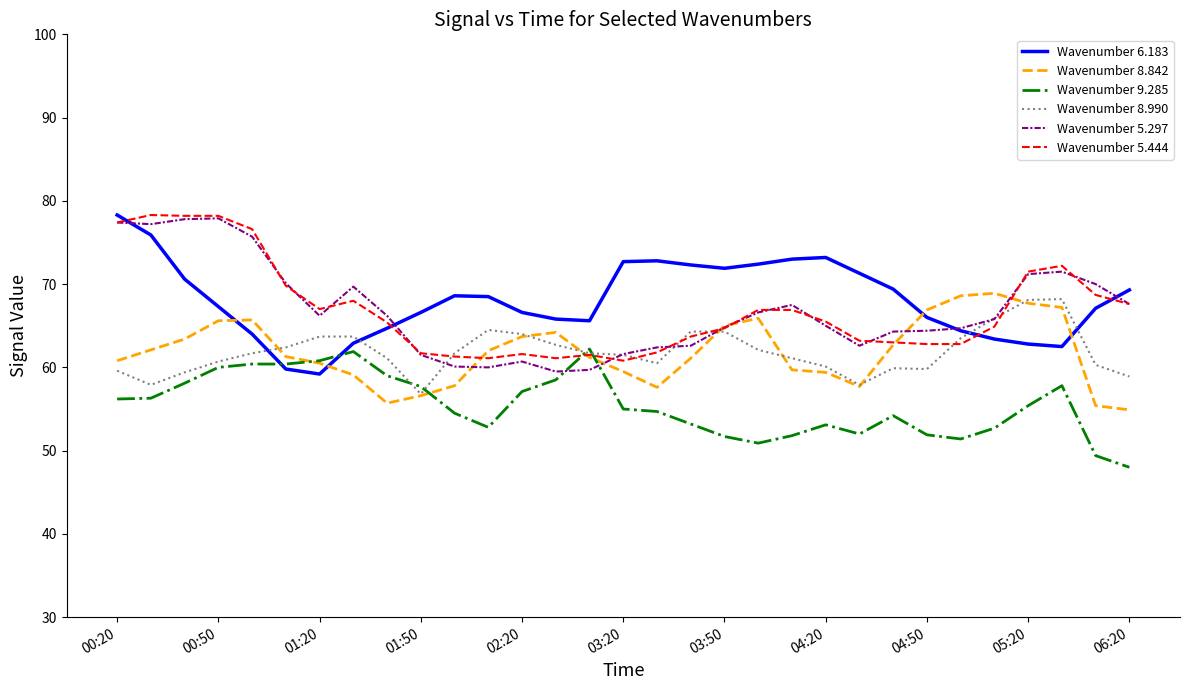

What is the highest value of the Wavenumber 9.285 series?

62.2